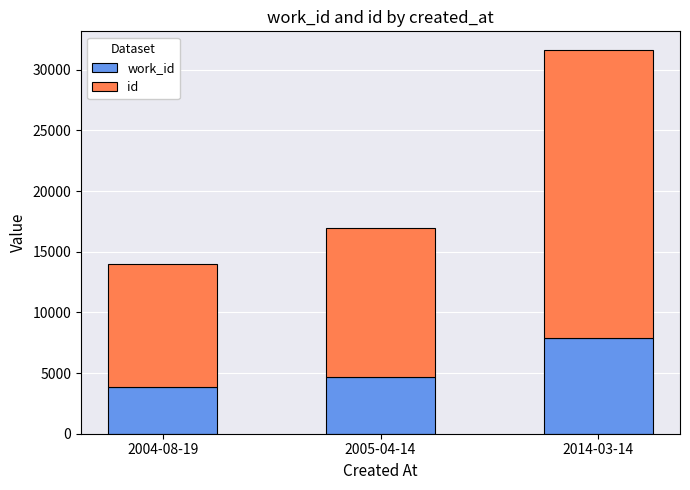

What is the total value across all series at 2004-08-19?

13958